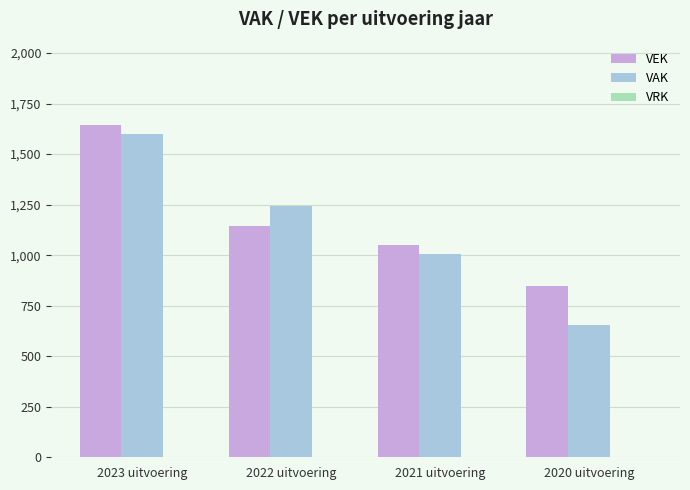

Which series changed the most between 2022 uitvoering and 2020 uitvoering?

VAK